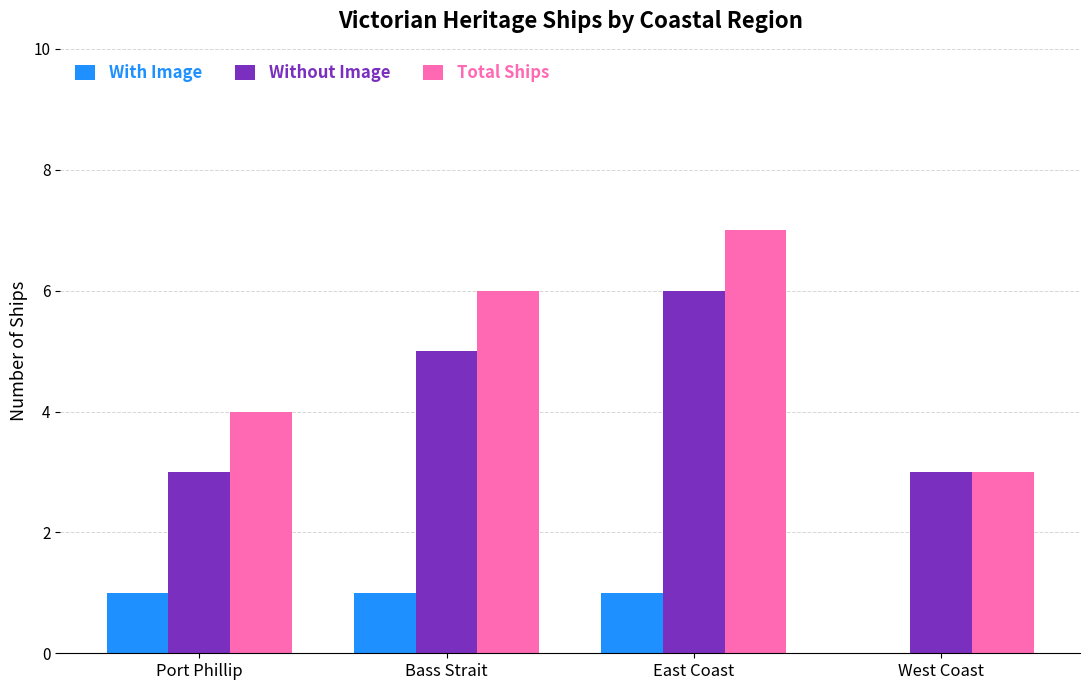

Which label corresponds to the largest value in the chart?

East Coast